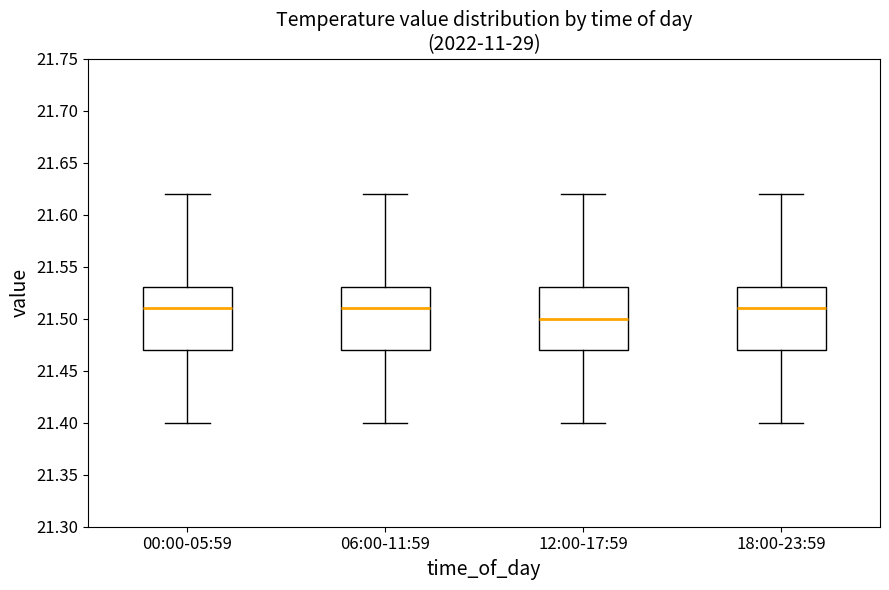

Where does the median line of the box for 00:00-05:59 sit on the y-axis? The values are not printed on the chart, so give them approximately, as read against the axis.

21.51